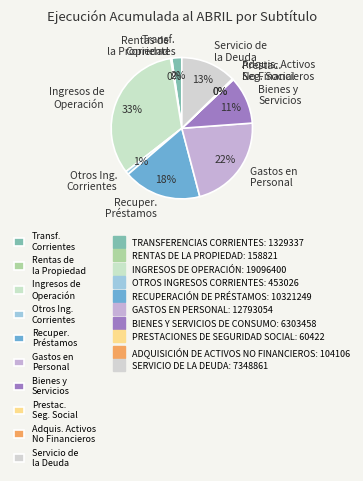

Combined, do Servicio de la Deuda and Transf. Corrientes account for over 50%?

No